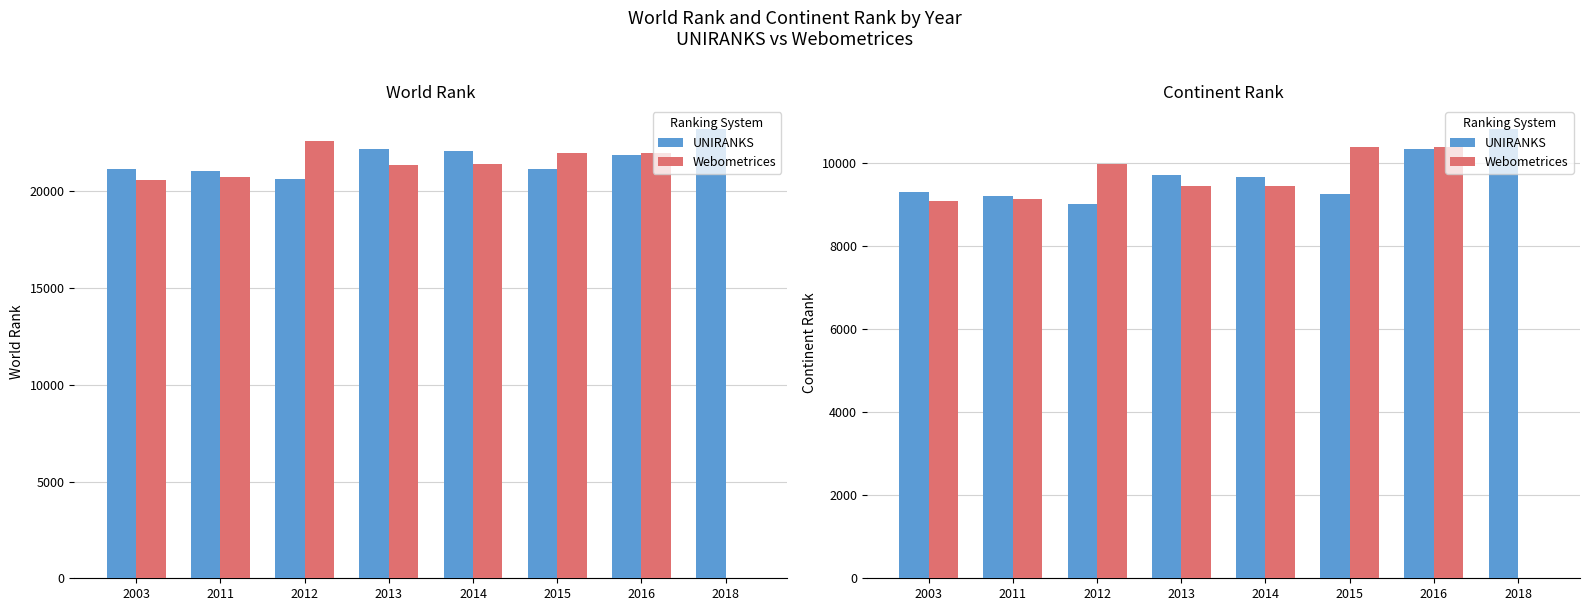

Is it true that Webometrices equals 12703 at 2011?

False